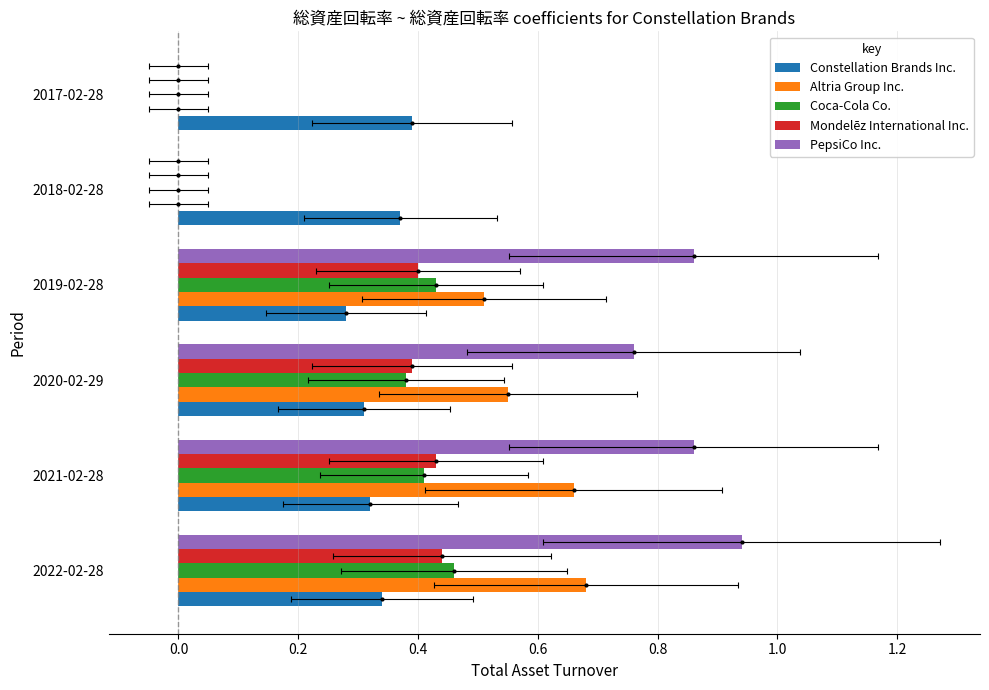

How many groups of bars are there?

6